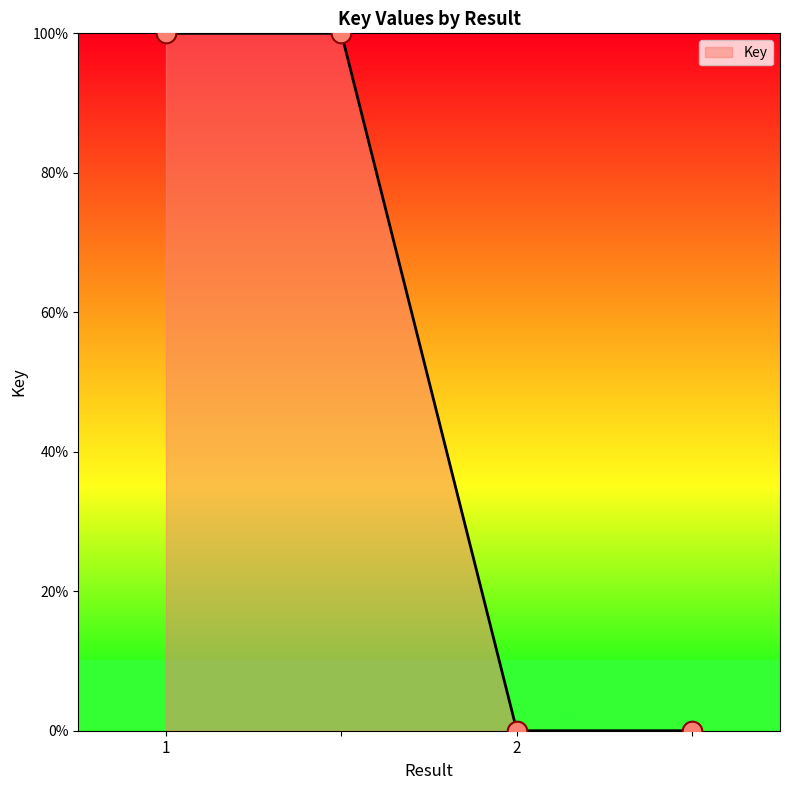

What is the greatest value displayed?

100